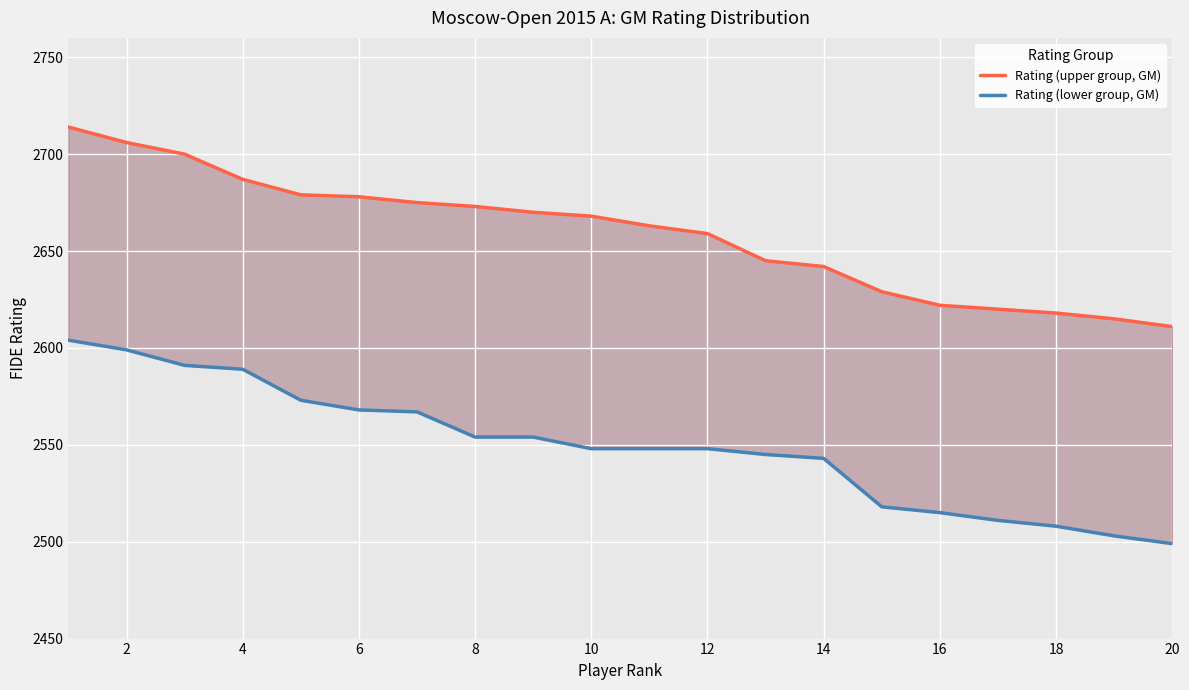

True or false: Rating (lower group, GM) has more than 2 points higher than both neighbors.

False